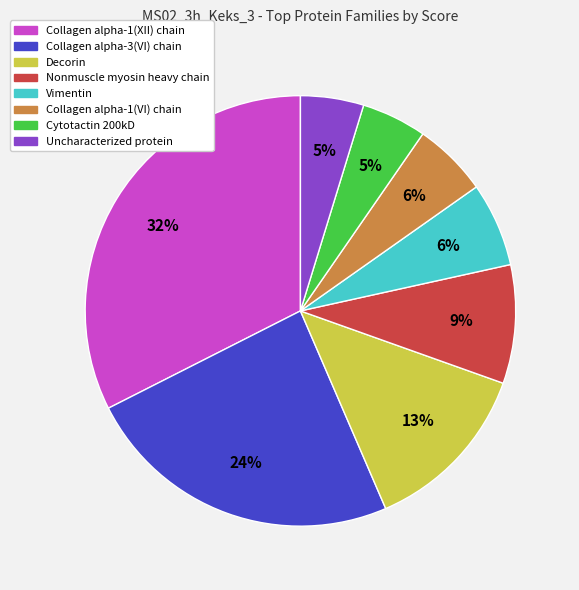

How many segments does this pie chart have?

8